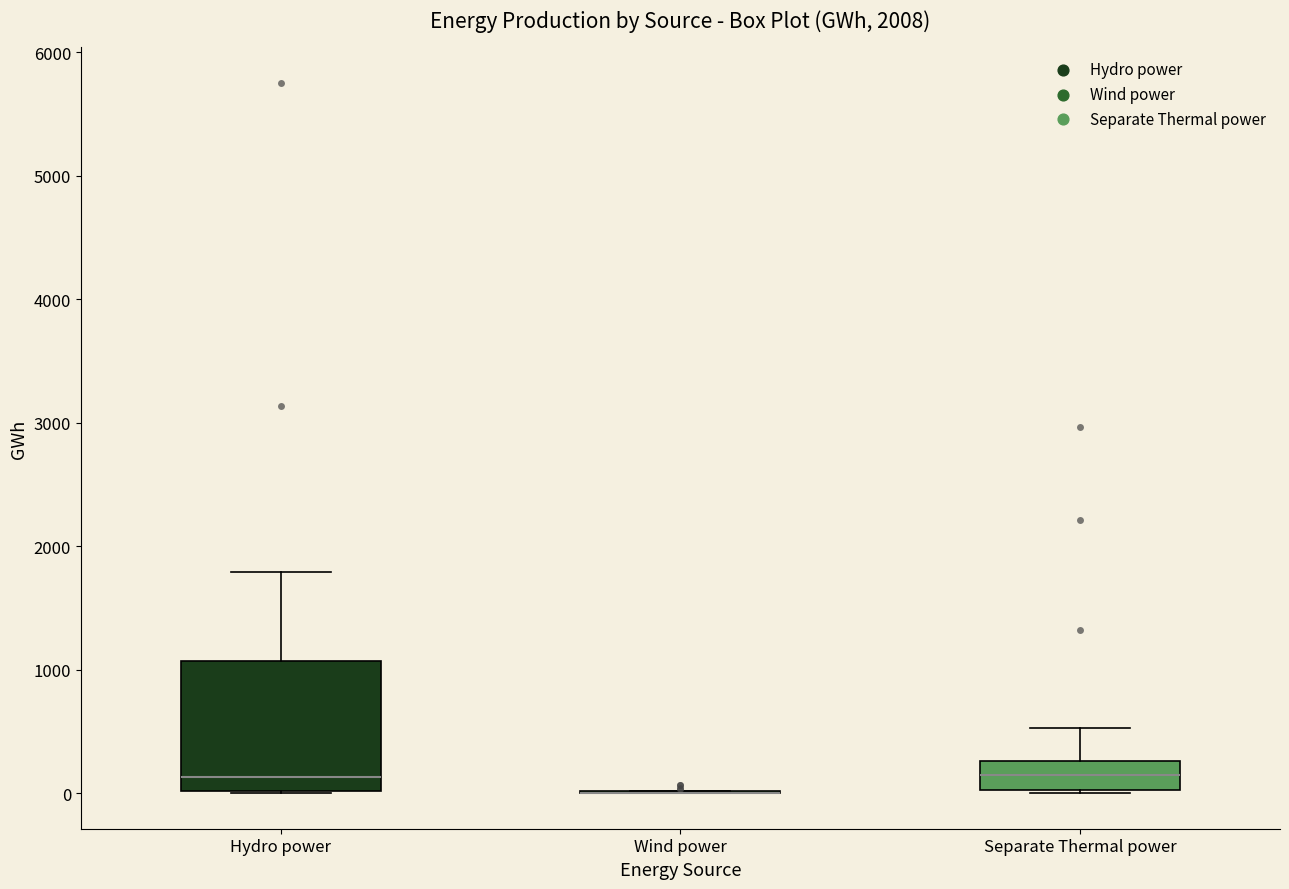

Reading left to right, read every box against the y-axis: the position of its median line, the range the box covers, and the ends of its whiskers. The values are not printed on the chart, so give them approximately, as read against the axis.

Hydro power: median 100, box 0 to 1100, whiskers 0 to 1800
Wind power: box collapsed to a line at 0, whiskers 0 to 0
Separate Thermal power: median 100, box 0 to 300, whiskers 0 to 500